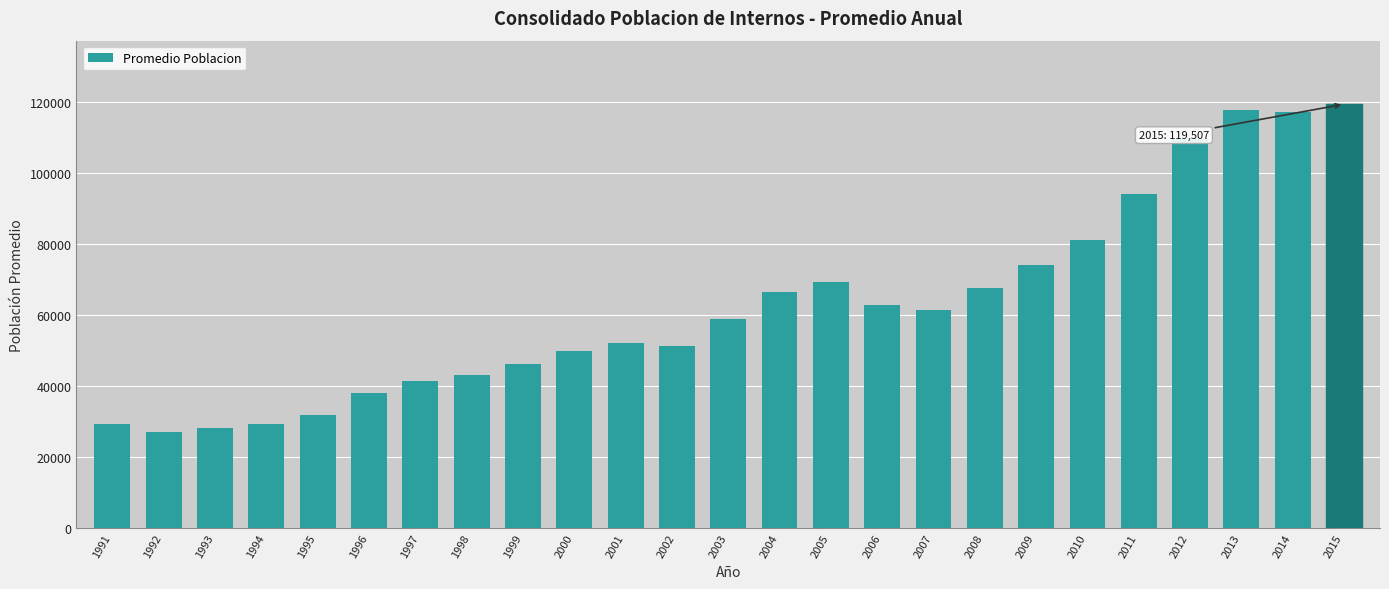

The value at 2009 is 100384.9. True or false?

False